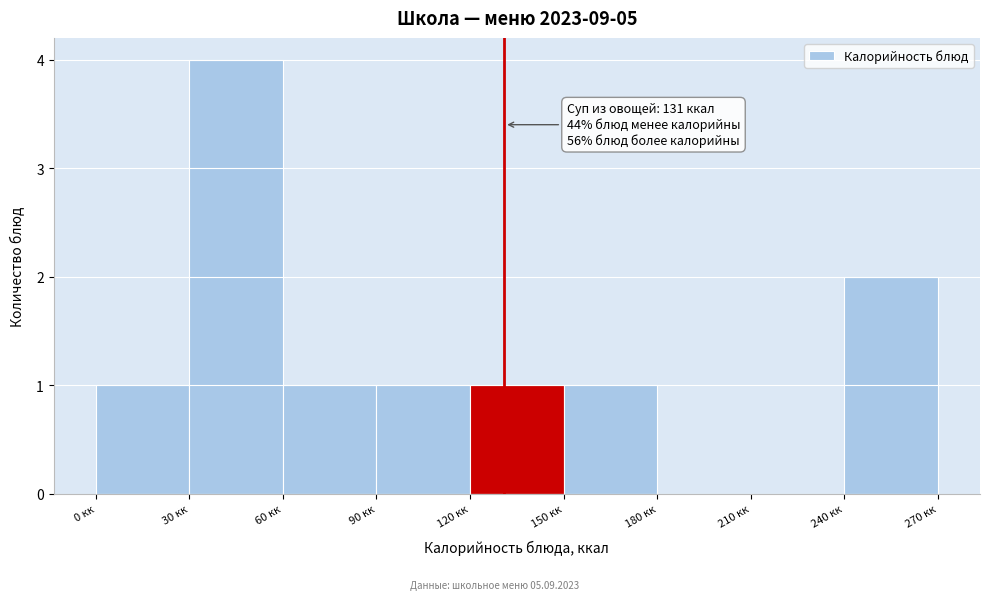

Over which range of the x-axis is the bar tallest?

30 to 60